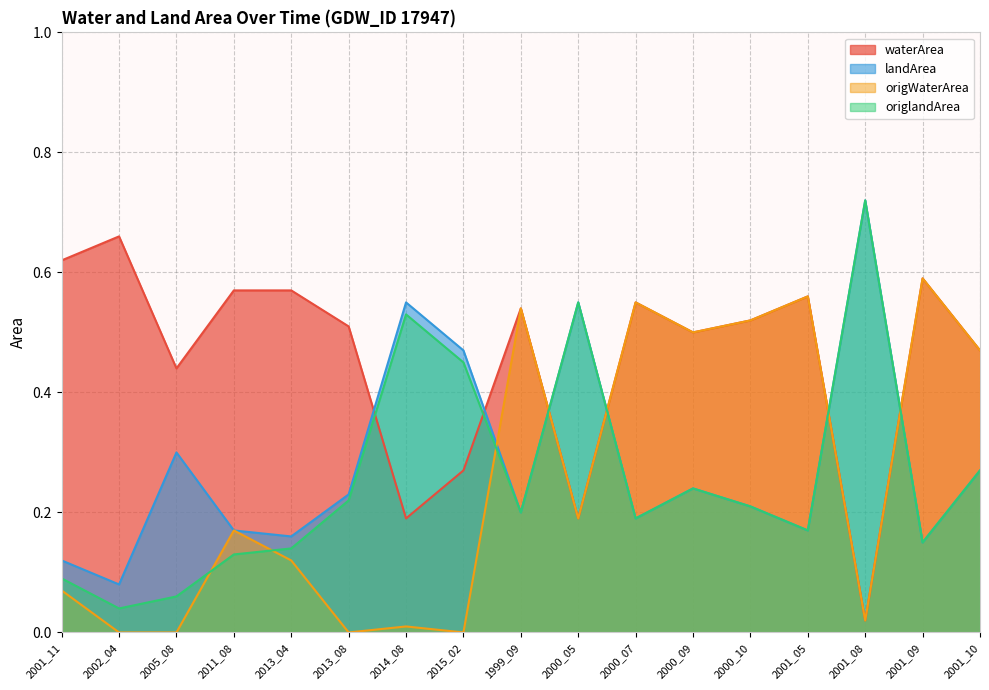

Does the chart have visible grid lines?

Yes